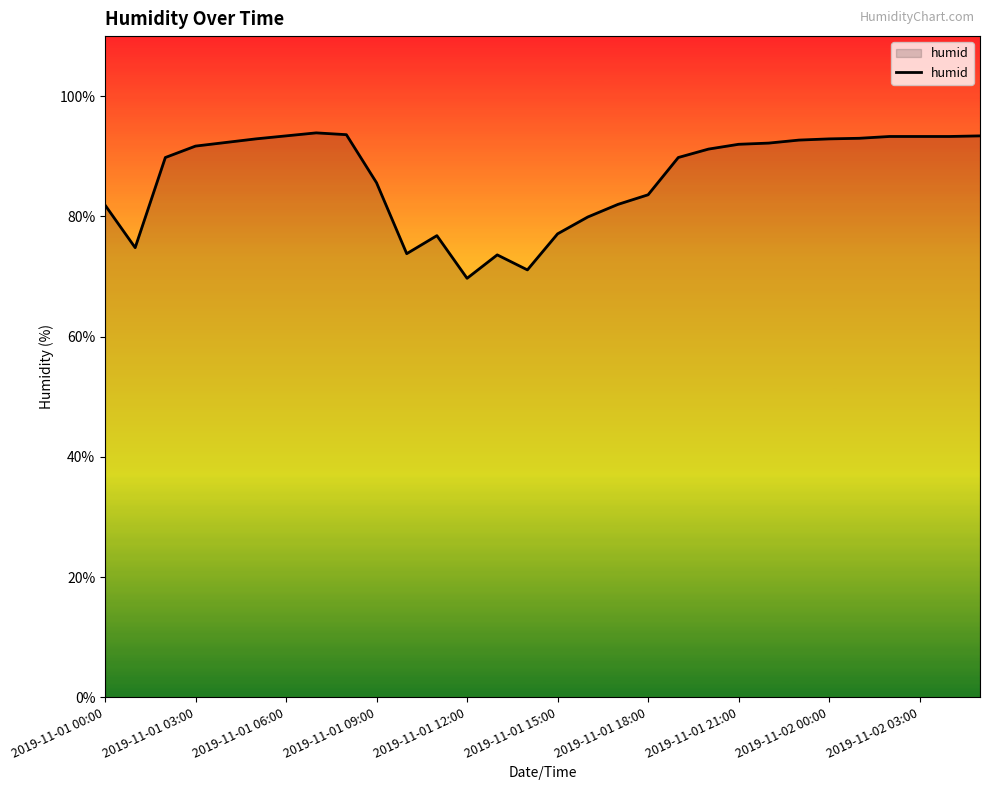

What is the difference between the maximum and minimum values?

24.2